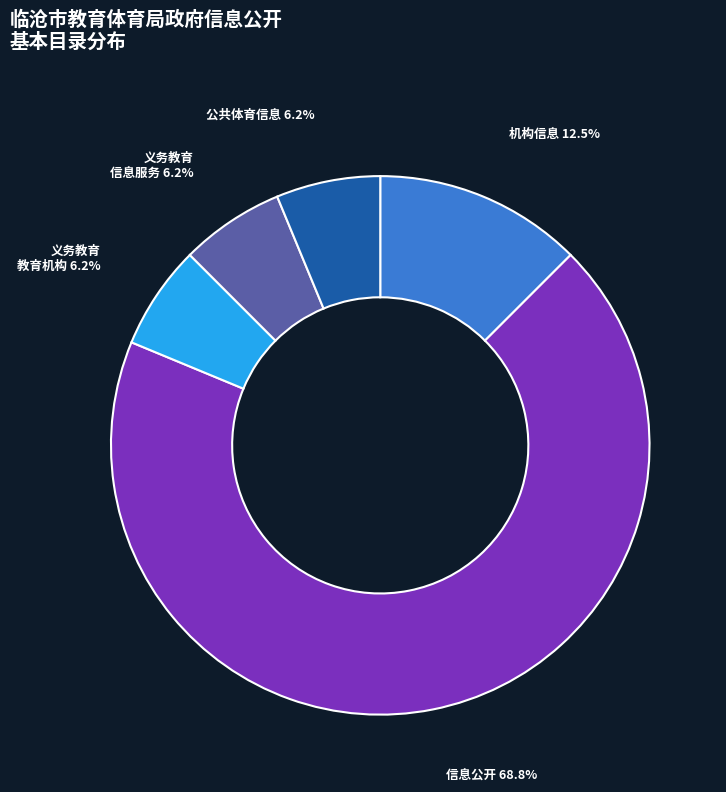

Do 机构信息 and 义务教育 信息服务 together represent more than half of the pie?

No